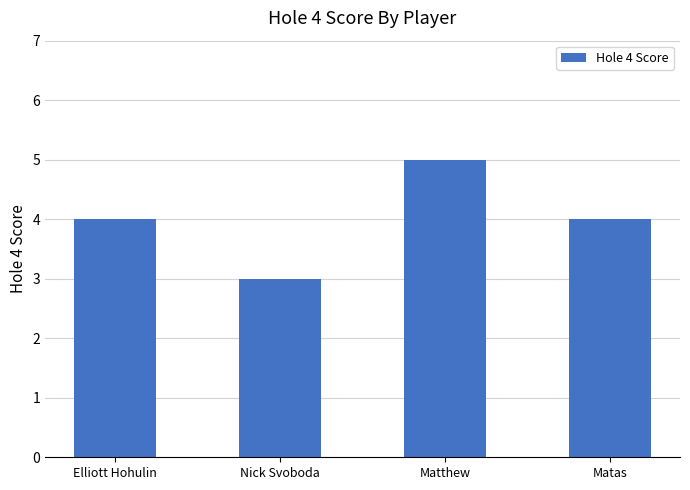

How many data points does each series have?

4